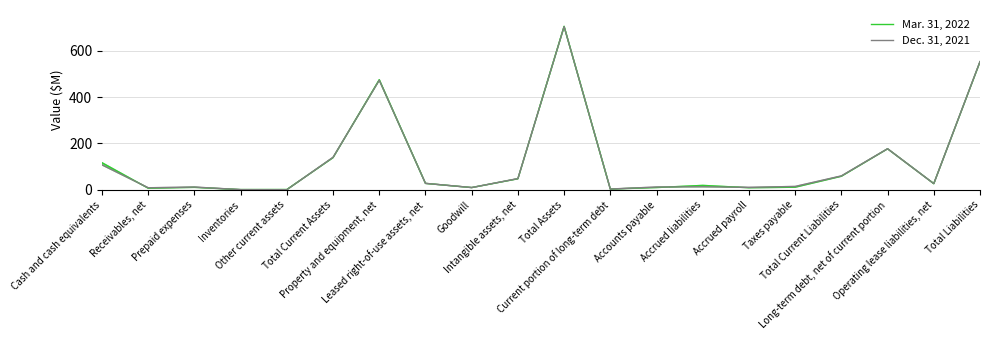

Which category has the lowest value across all series?

Other current assets